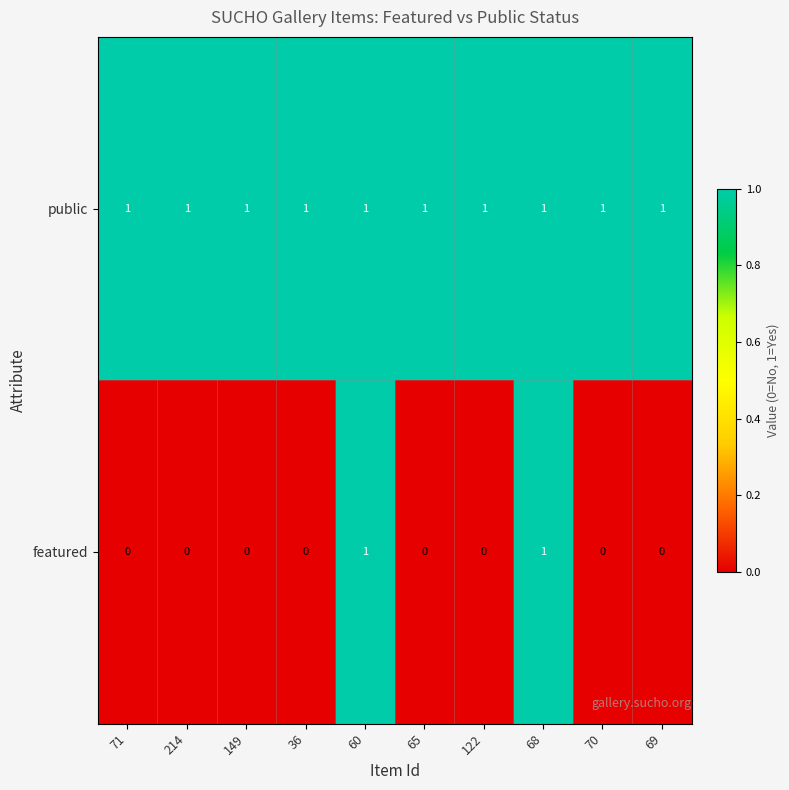

At how many categories does at least one series exceed 0?

10